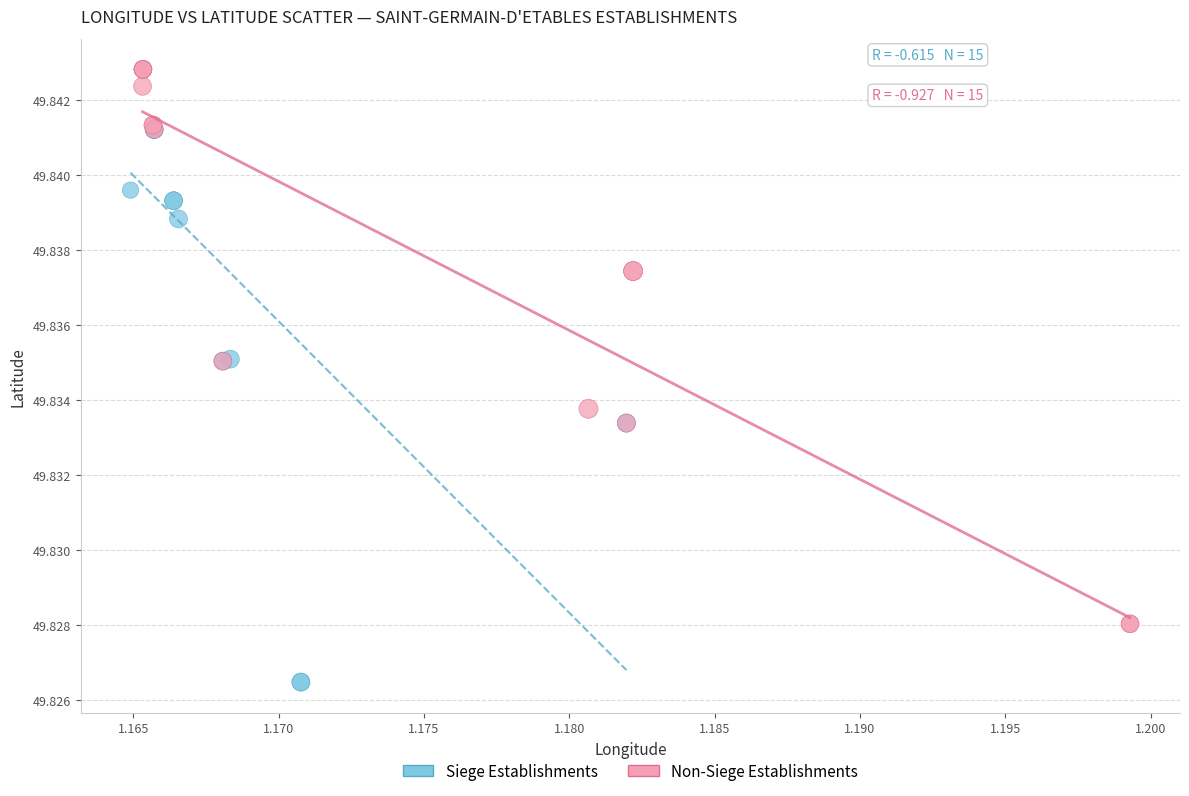

What are all the series names shown in the legend?

Siege Establishments, Non-Siege Establishments